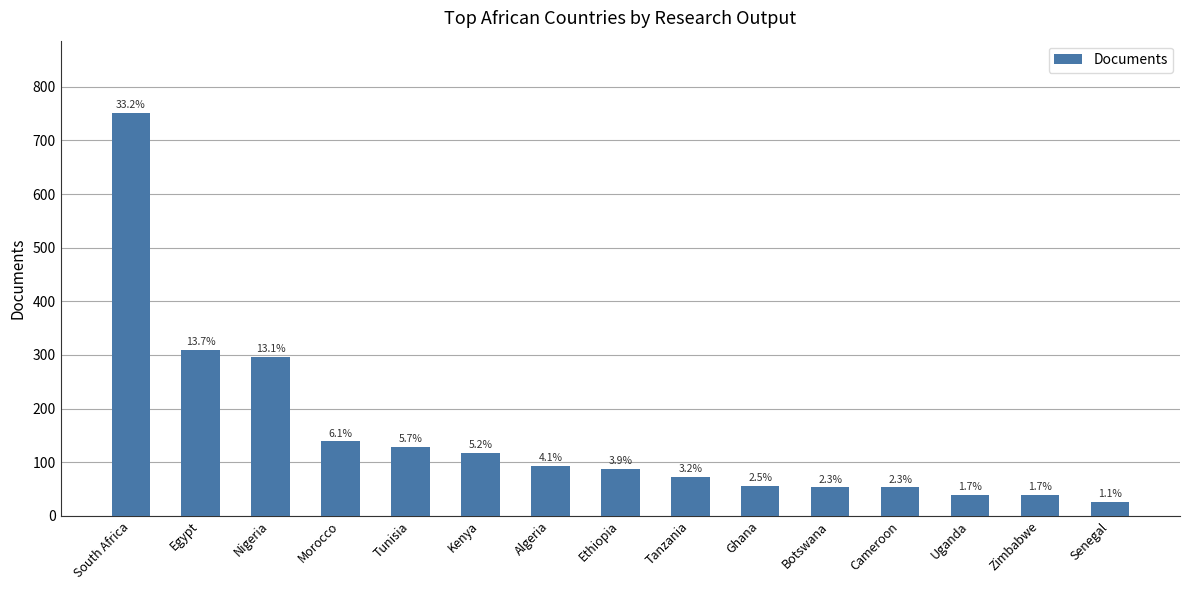

What is the difference between the maximum and minimum values?

725